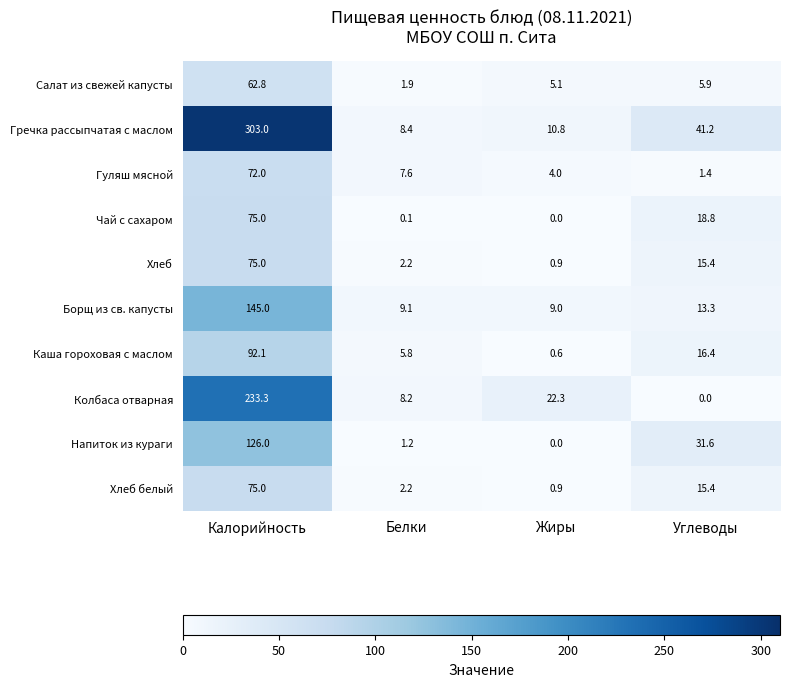

What is the maximum value for Чай с сахаром?

75.0